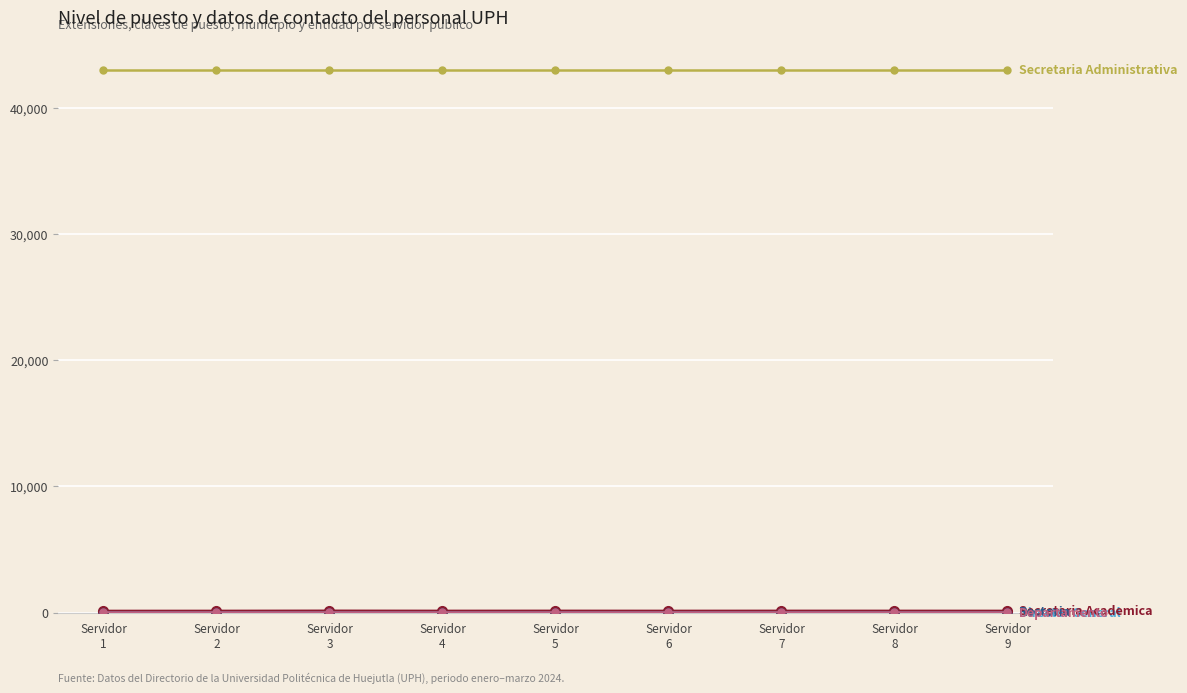

What is the greatest value displayed?

43000